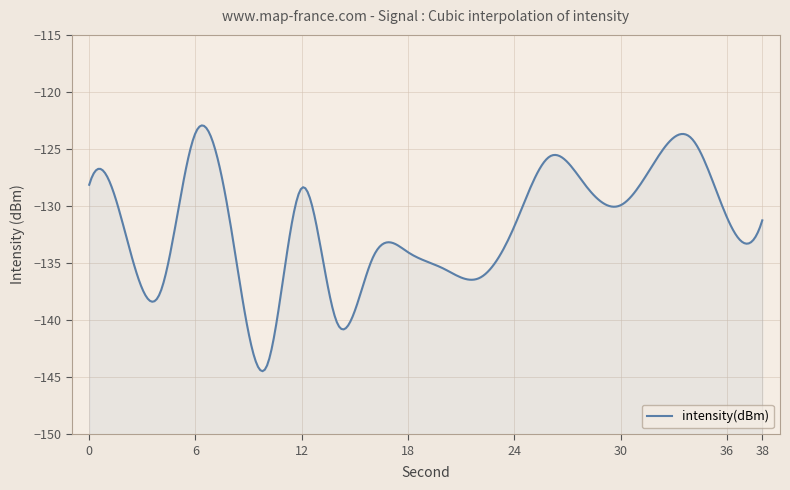

How many points are higher than both their immediate neighbors (excluding endpoints)?

5